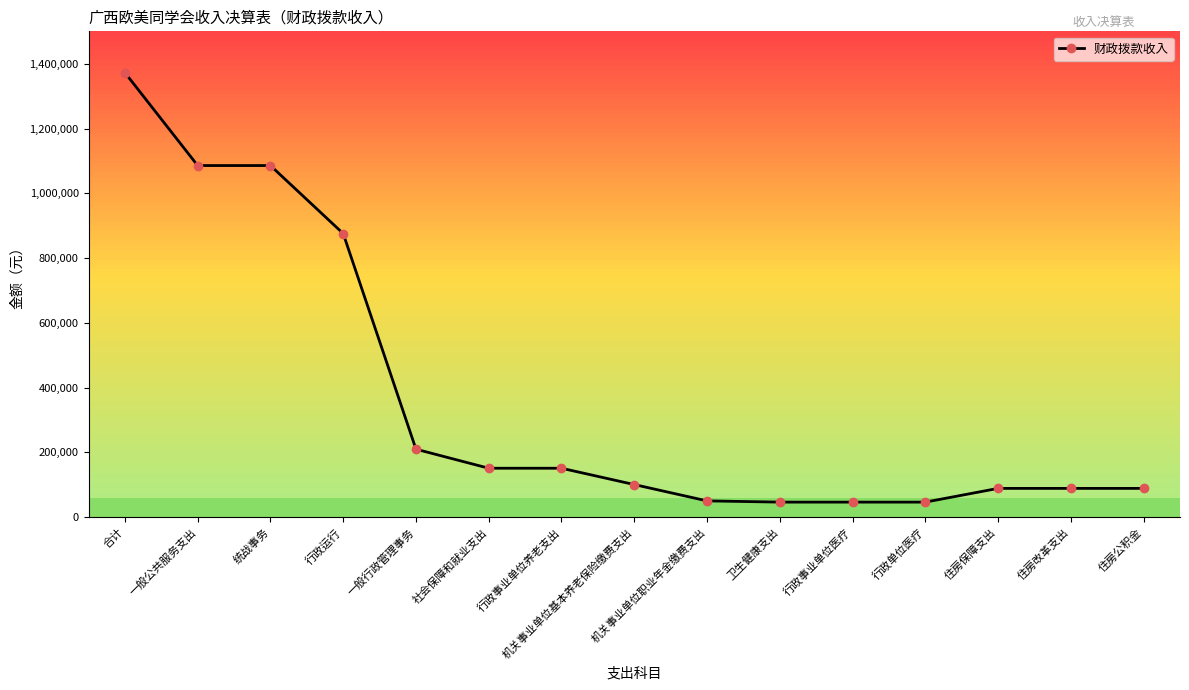

How many data points does each series have?

15